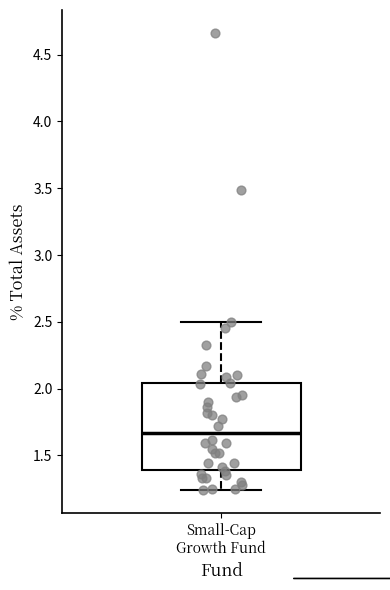

Read this box plot against the y-axis: the position of the median line, the range covered by the box, and the ends of both whiskers. The values are not printed on the chart, so give them approximately, as read against the axis.

median 1.65, box 1.40 to 2.05, whiskers 1.25 to 2.50